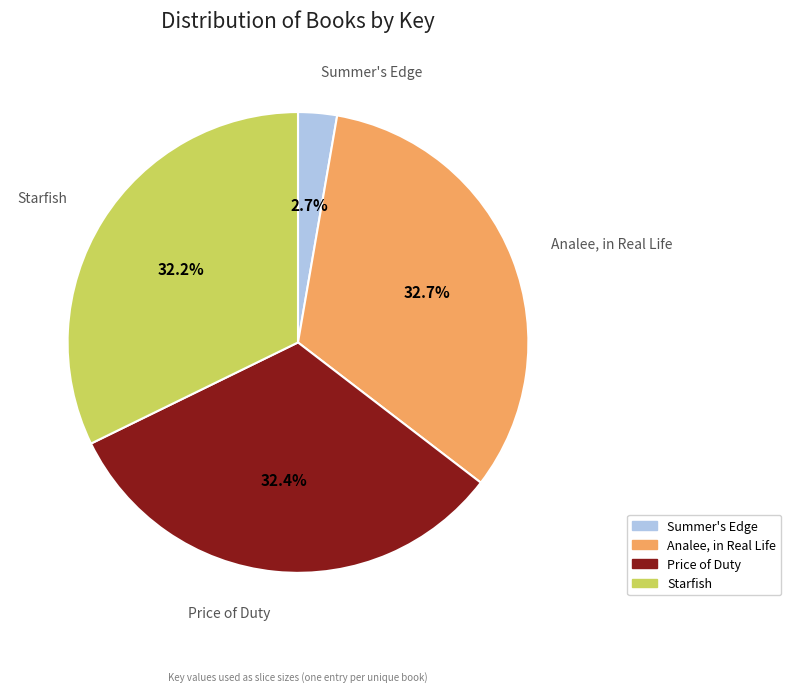

Does any single category account for the majority?

No